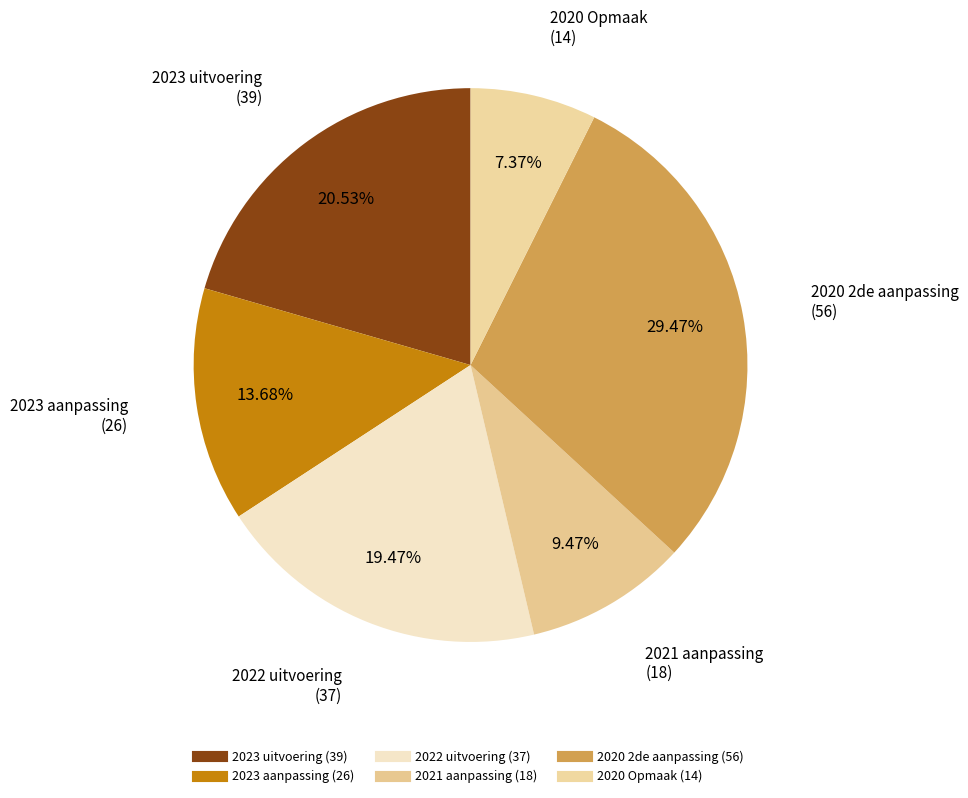

Is there a majority slice in this chart?

No